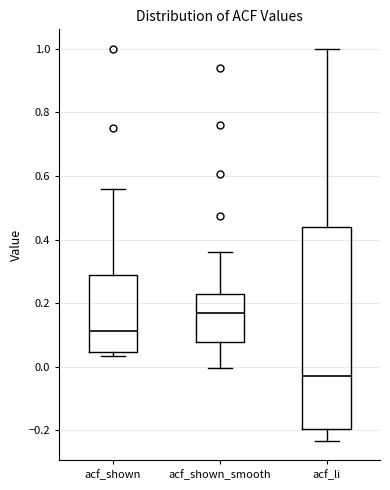

Which box's median line is the lowest?

acf_li